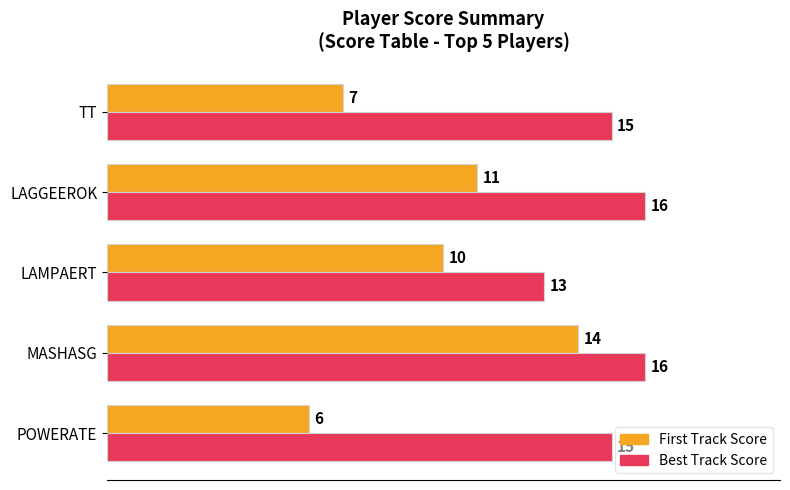

True or false: First Track Score has a value of 10 at LAMPAERT.

True